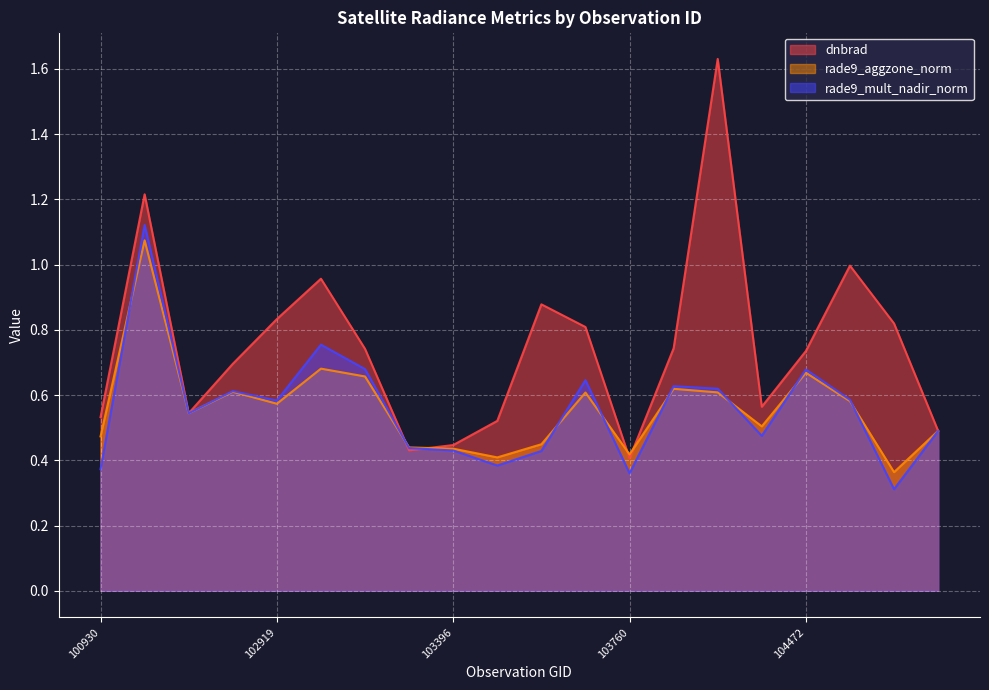

What is the lowest value of the dnbrad series?

0.4